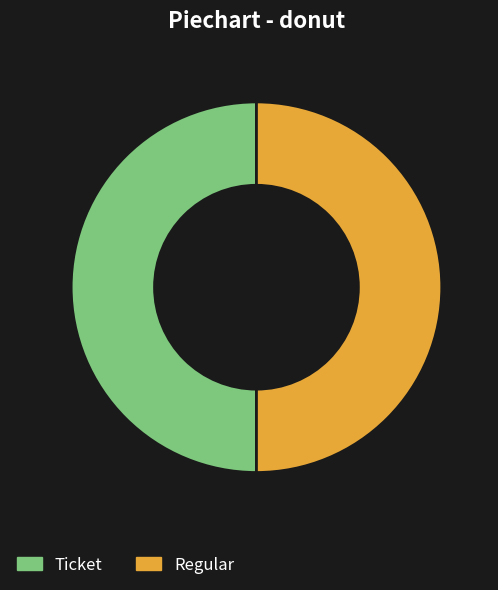

Do Ticket and Regular together represent more than half of the pie?

Yes